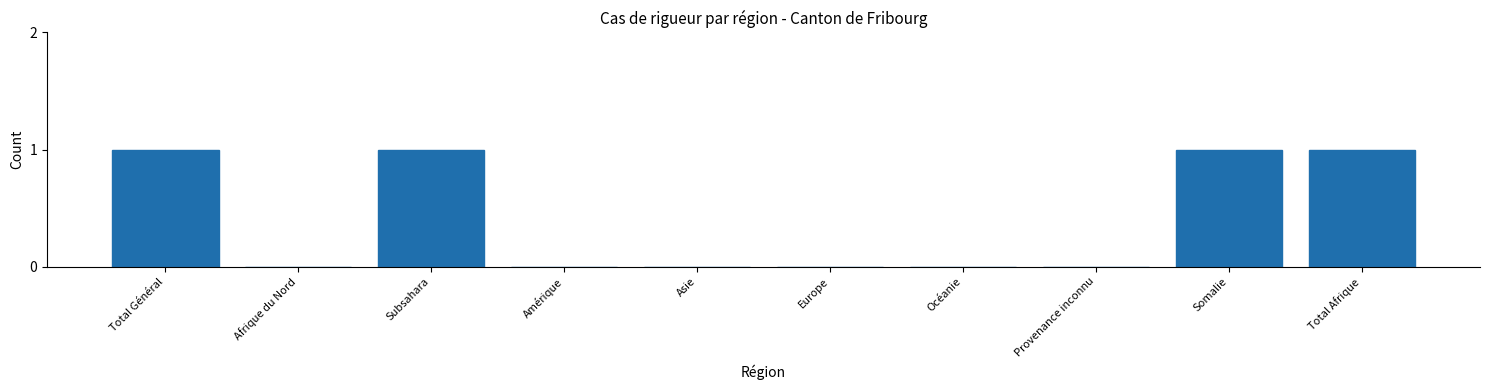

Reading left to right, transcribe all the data shown in this chart.

Total Général=1	Afrique du Nord=0	Subsahara=1	Amérique=0	Asie=0	Europe=0	Océanie=0	Provenance inconnu=0	Somalie=1	Total Afrique=1